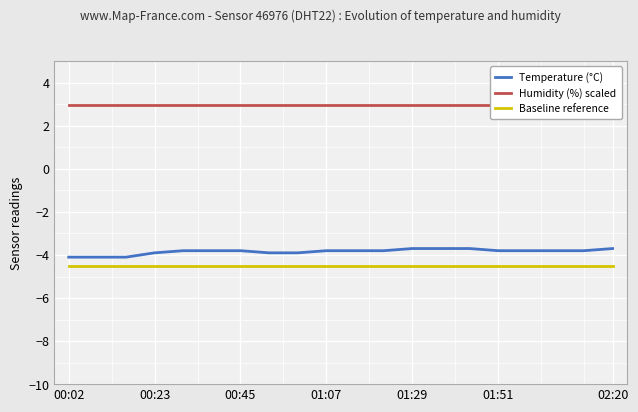

What is the approximate value of Humidity (%) scaled at 7?

3.0